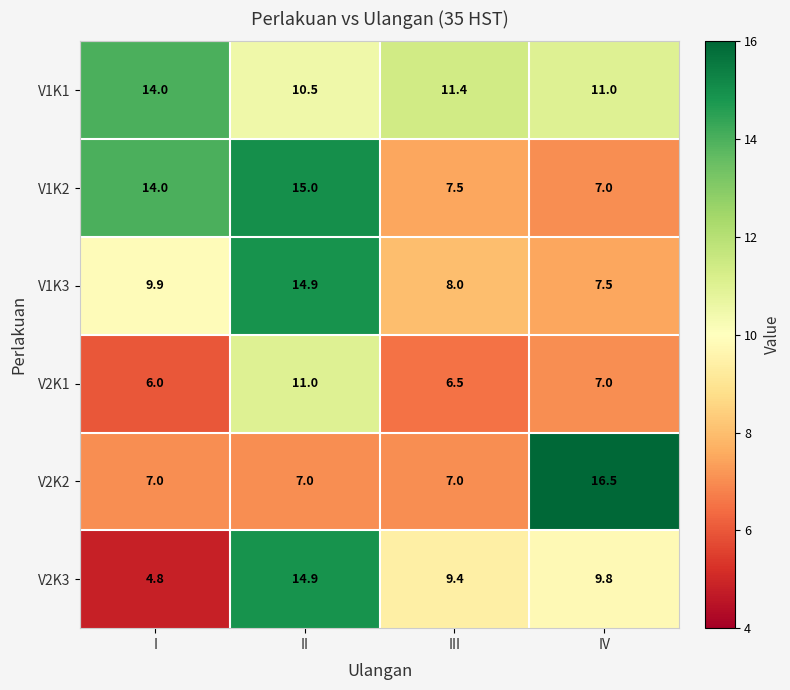

What is the spread (max minus min) of values at II?

8.0